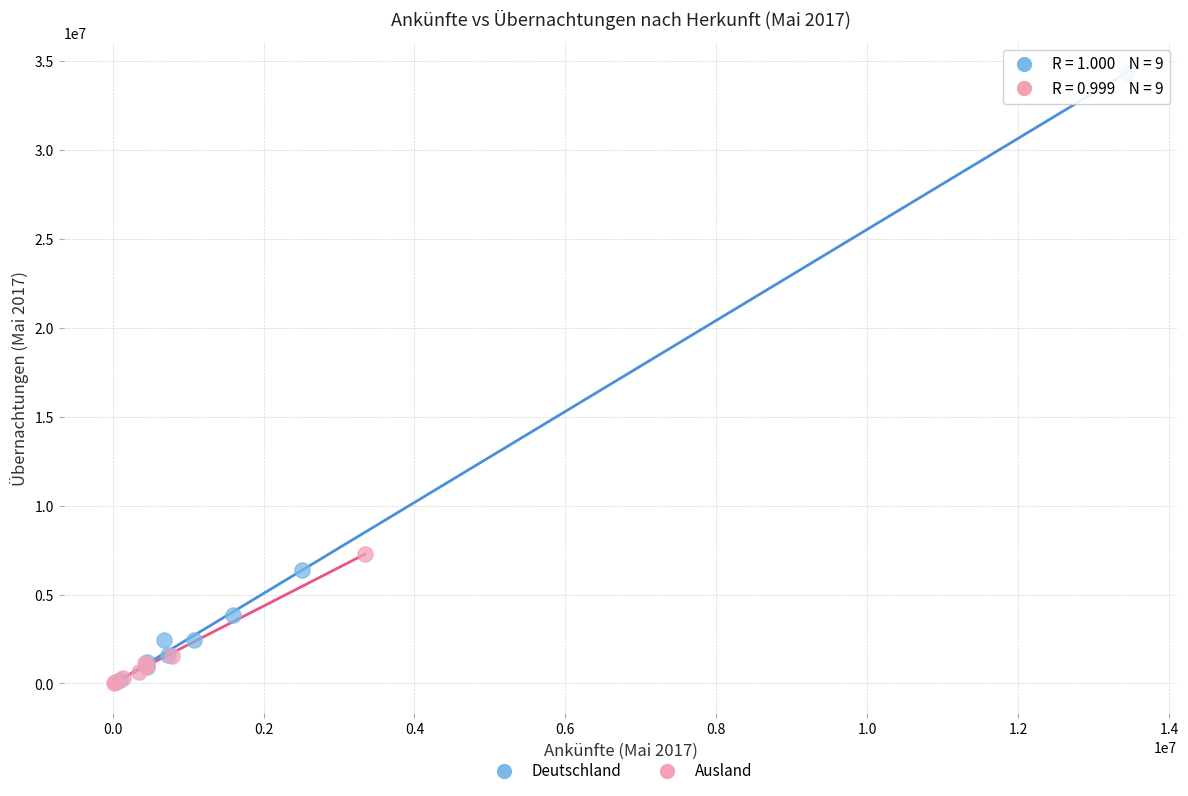

Which series has the widest spread of Y values?

Deutschland